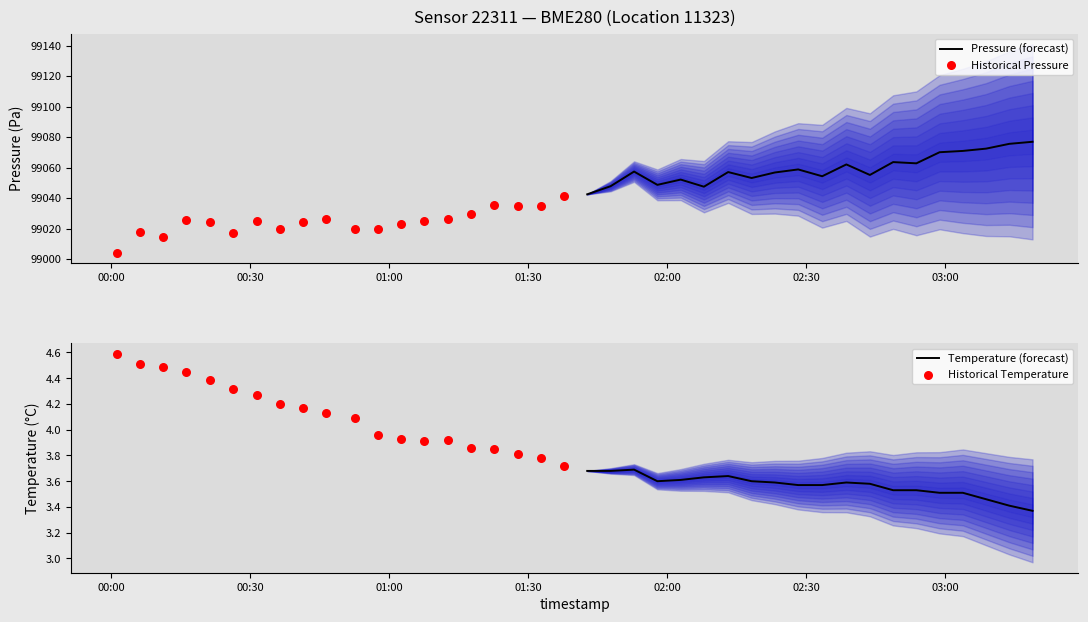

Which series has the widest spread of Y values?

Historical Pressure